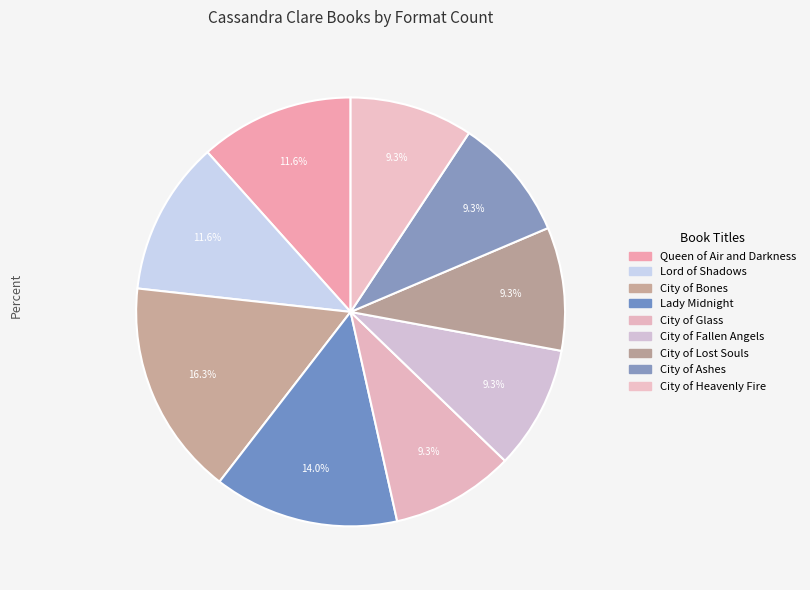

Is there any slice that represents more than half of the pie?

No